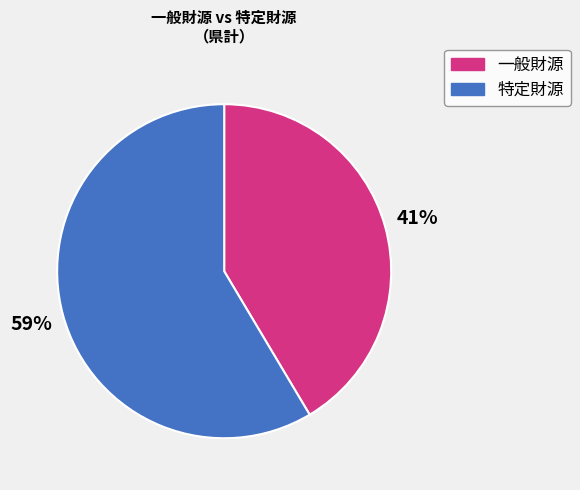

To the nearest percent, what is the average slice percentage?

50%